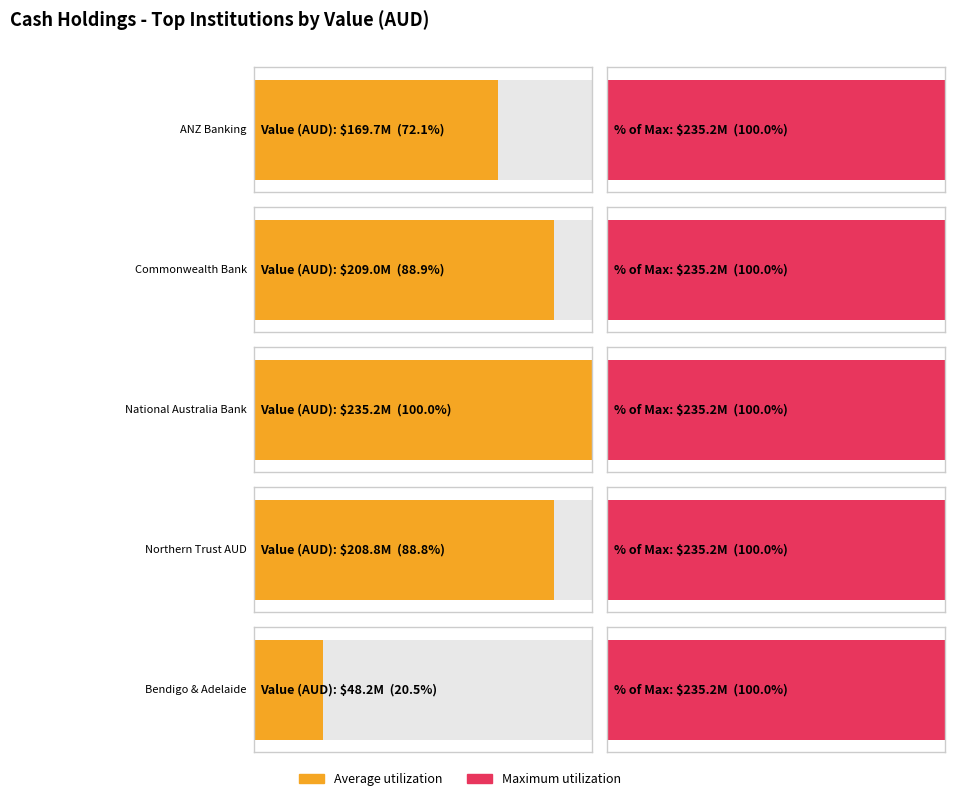

Where does the Average utilization series first go above 208822488?

Commonwealth Bank